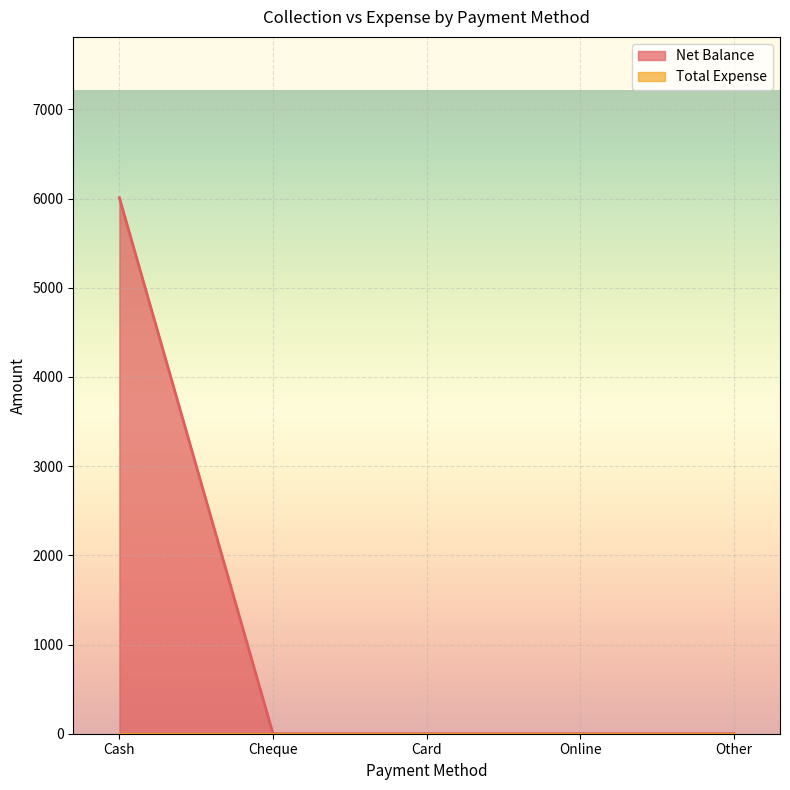

What position from the left is Cheque?

2